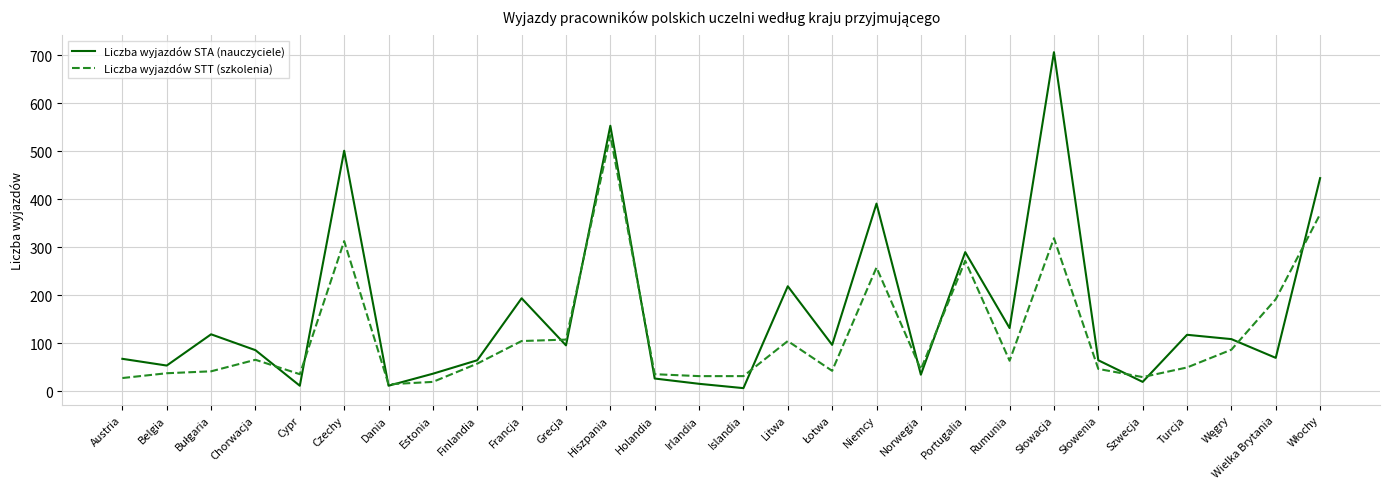

What is the maximum value for Liczba wyjazdów STA (nauczyciele)?

706